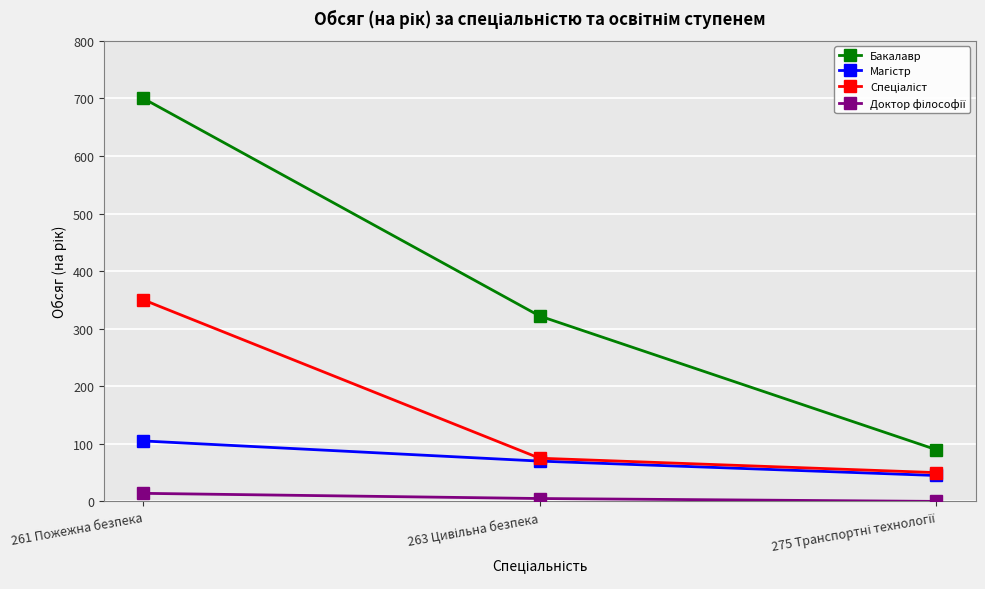

What is the value of the Бакалавр point at the 3rd from the left?

90